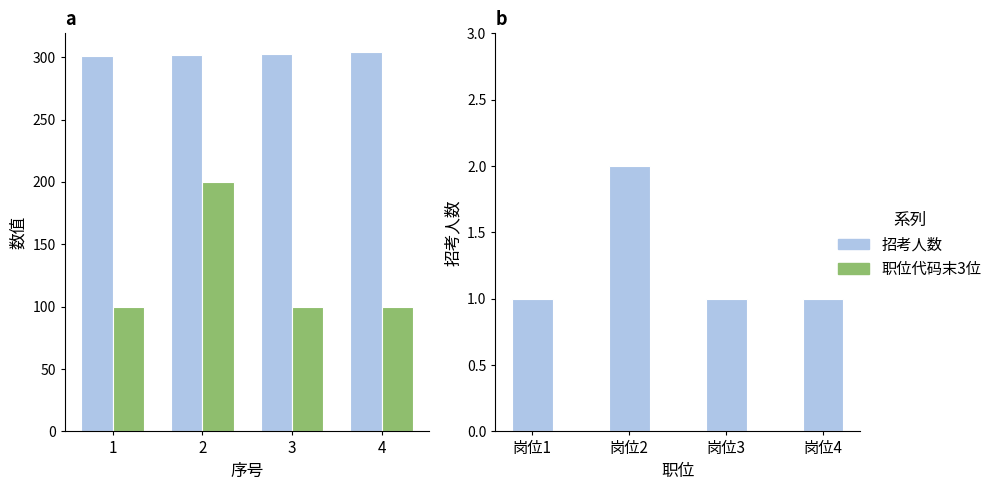

How many values in the 招考人数 series exceed 1?

1